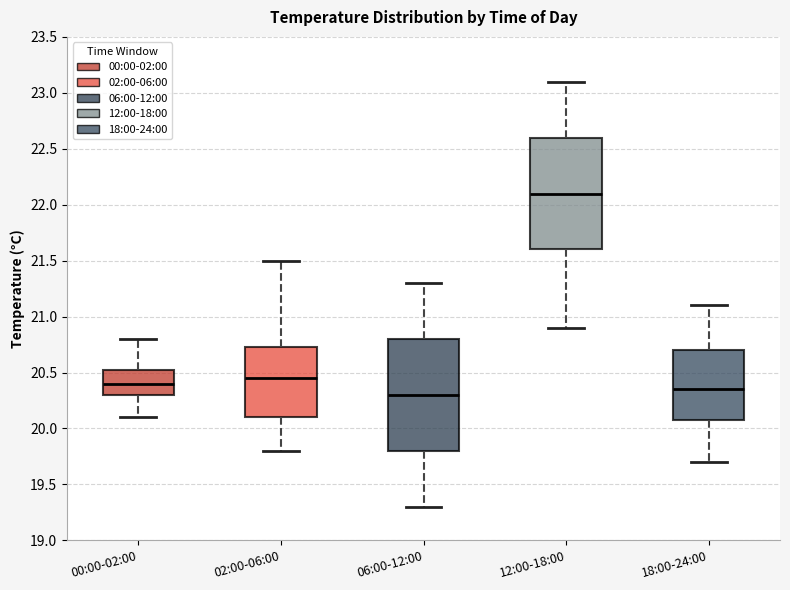

Reading left to right, read every box against the y-axis: the position of its median line, the range the box covers, and the ends of its whiskers. The values are not printed on the chart, so give them approximately, as read against the axis.

00:00-02:00: median 20.40, box 20.30 to 20.55, whiskers 20.10 to 20.80
02:00-06:00: median 20.45, box 20.10 to 20.75, whiskers 19.80 to 21.50
06:00-12:00: median 20.30, box 19.80 to 20.80, whiskers 19.30 to 21.30
12:00-18:00: median 22.10, box 21.60 to 22.60, whiskers 20.90 to 23.10
18:00-24:00: median 20.35, box 20.10 to 20.70, whiskers 19.70 to 21.10